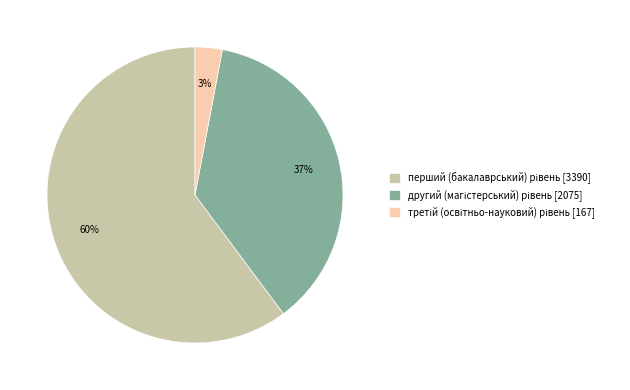

To the nearest percent, what is the difference between the largest and smallest slice percentages?

57%